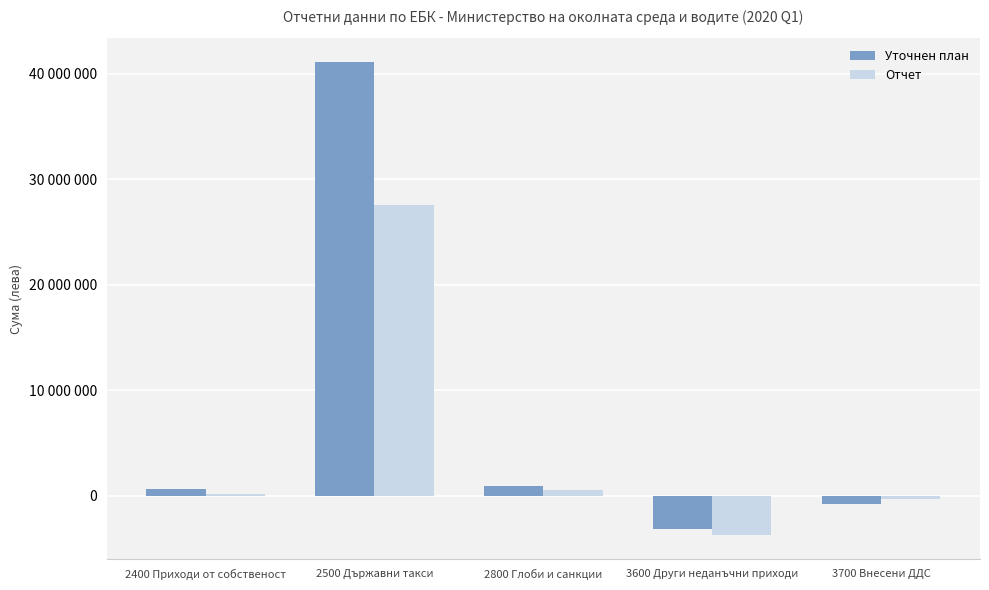

Reading left to right, extract all data points from this chart.

Уточнен план: 677142	41100000	950000	-3200000	-776400
Отчет: 167995	27588333	535802	-3761466	-348853